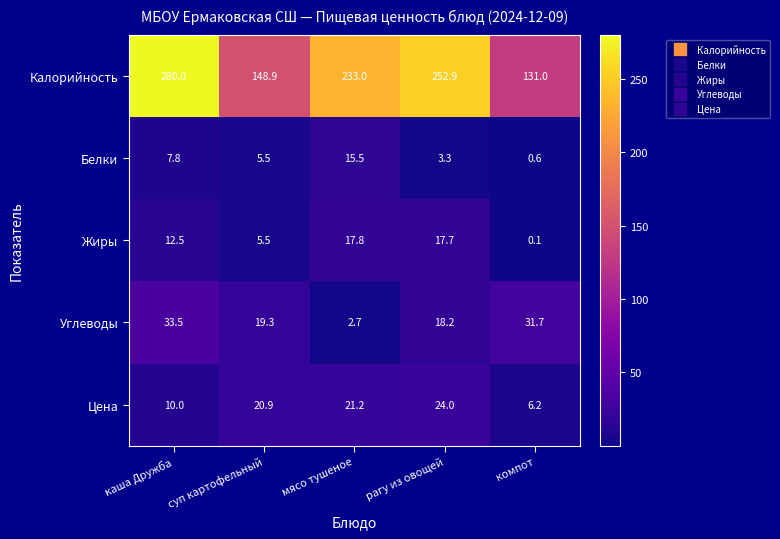

What is the maximum value for Углеводы?

33.5